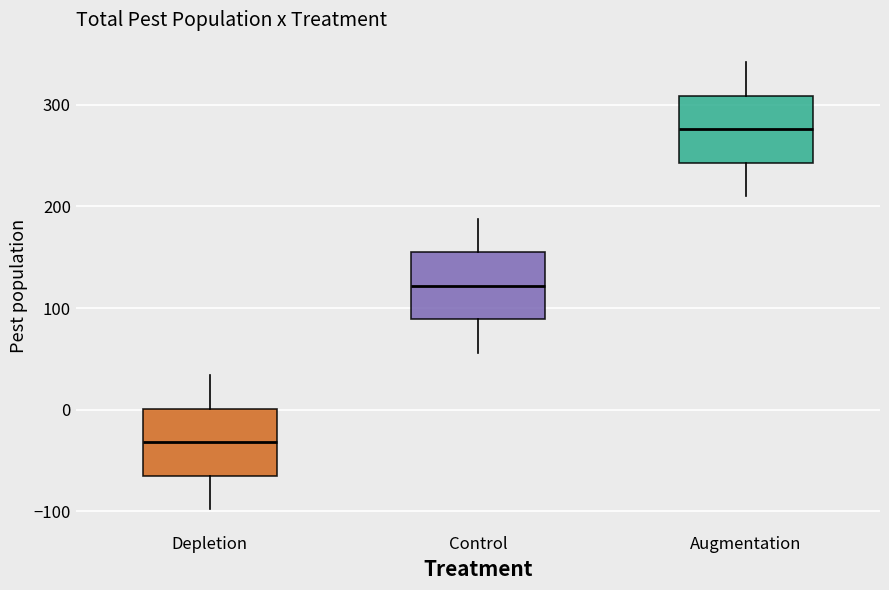

Reading left to right, transcribe this box plot: for each box, give where its median line is, the range the box spans, and where its two whiskers end, as read against the y-axis. The values are not printed on the chart, so give them approximately, as read against the axis.

Depletion: median -30, box -60 to 0, whiskers -100 to 30
Control: median 120, box 90 to 160, whiskers 60 to 190
Augmentation: median 280, box 240 to 310, whiskers 210 to 340